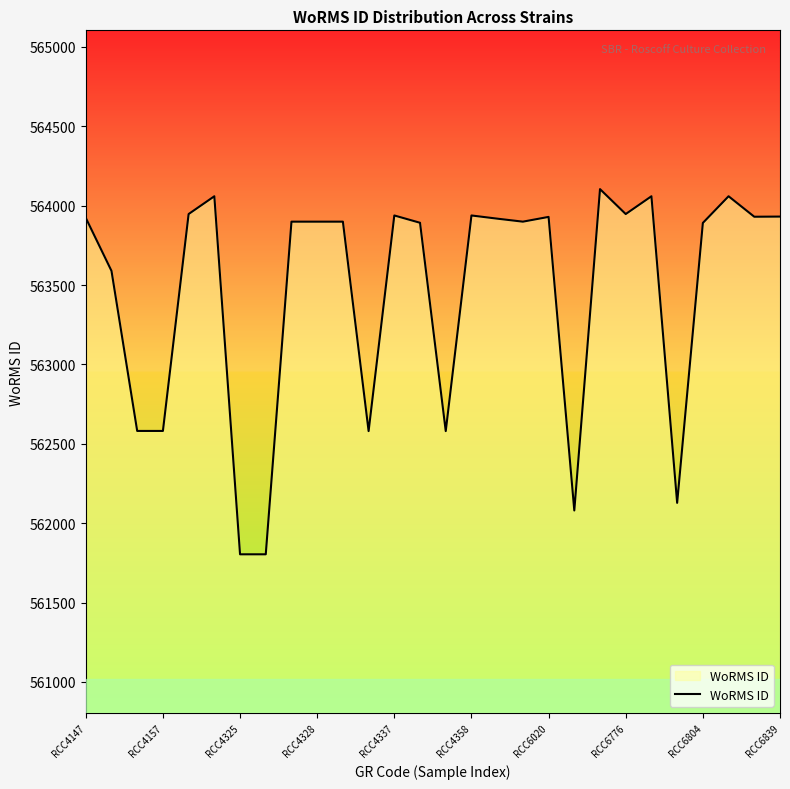

What is the difference between the maximum and minimum values?

2300